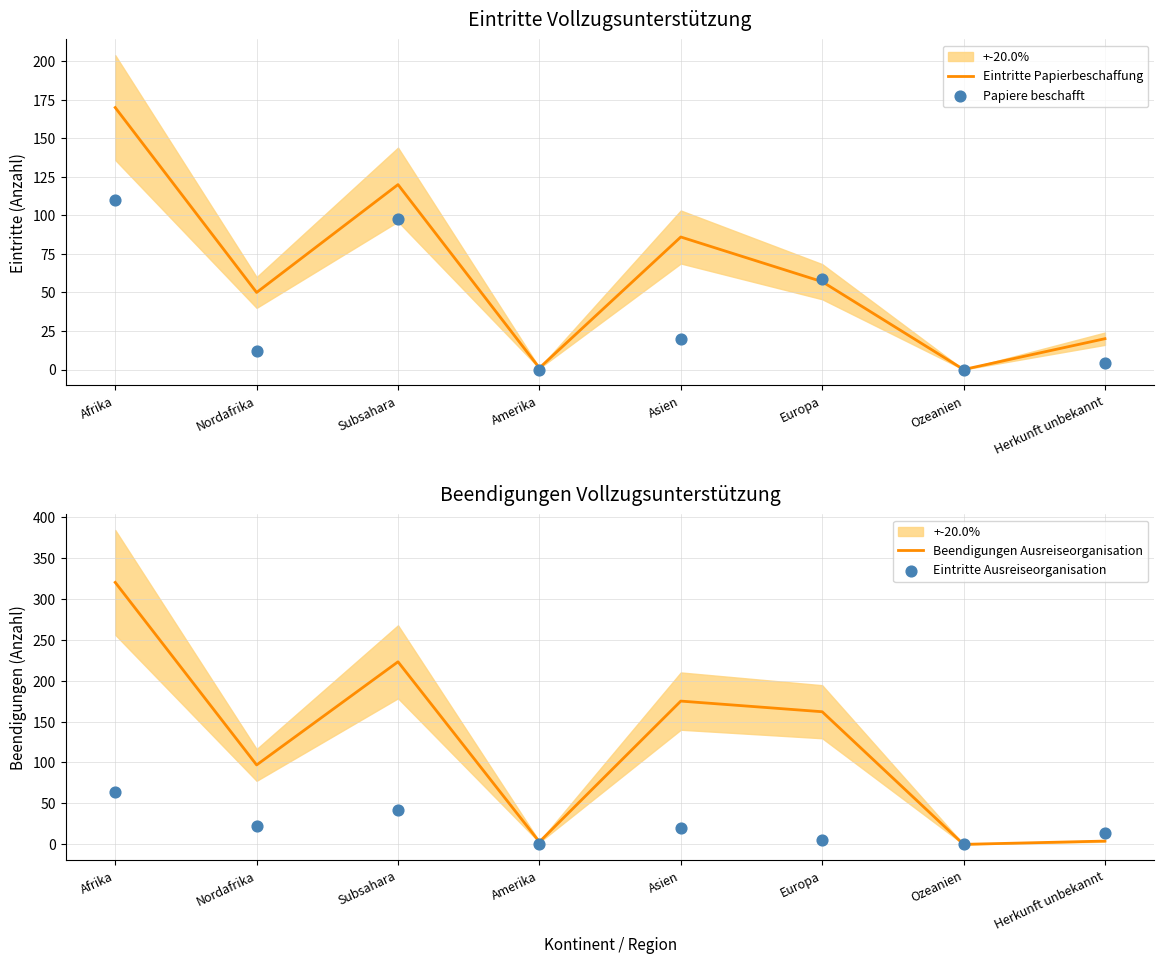

Is the value of Beendigungen Ausreiseorganisation at Subsahara greater than the value of Papiere beschafft at Afrika?

Yes